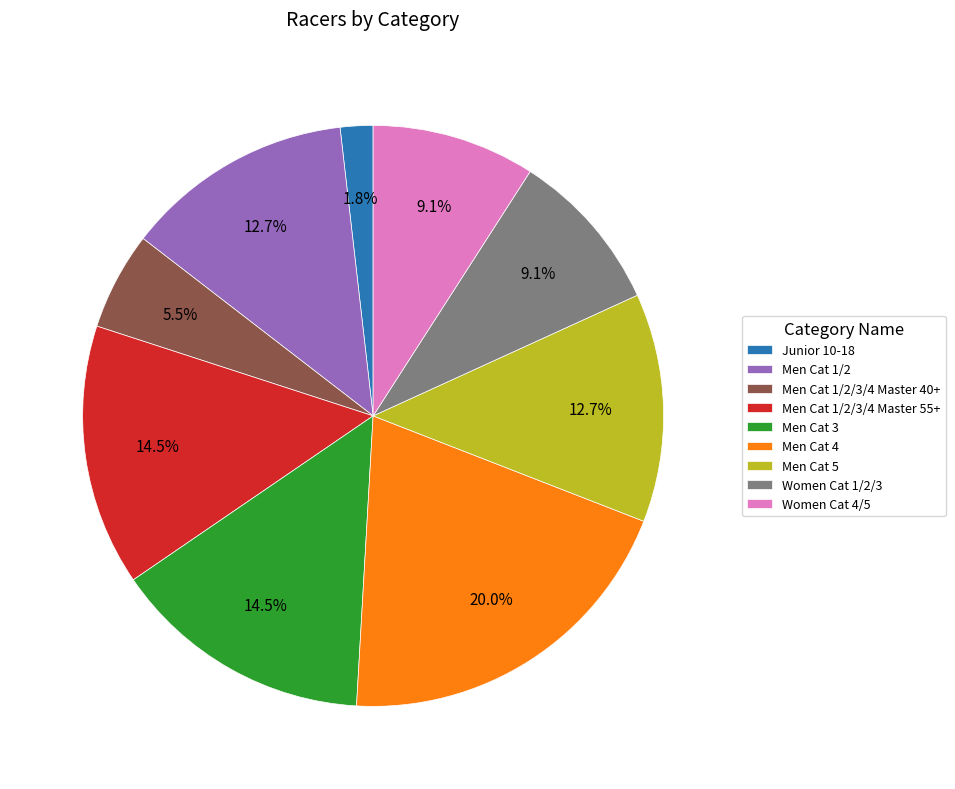

To the nearest percent, what is the difference between the largest and smallest slice percentages?

18%